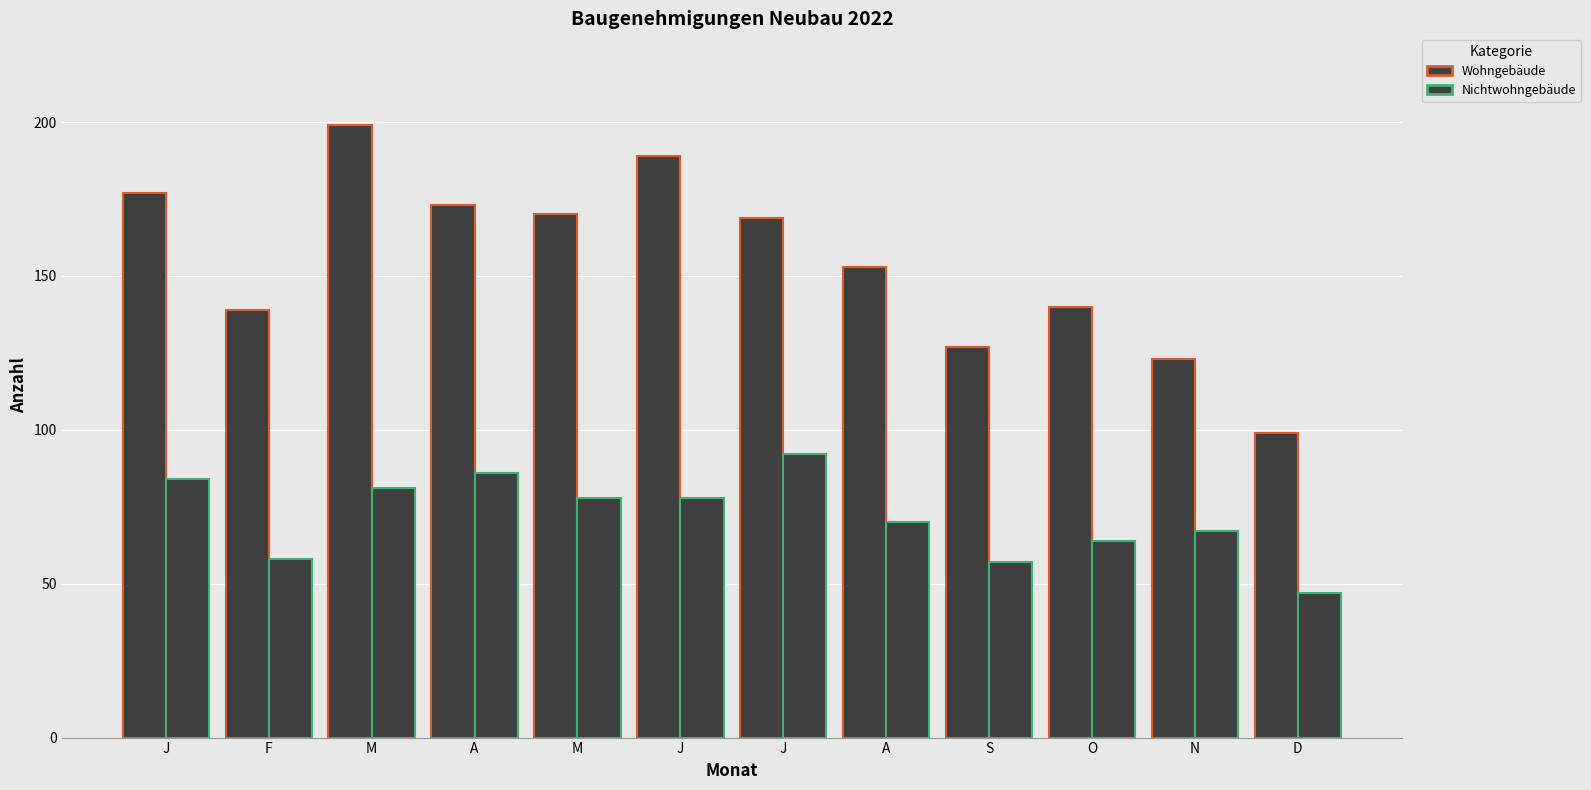

Reading left to right, what are all the values shown in this chart?

Wohngebäude: J=177	F=139	M=199	A=173	M=170	J=189	J=169	A=153	S=127	O=140	N=123	D=99
Nichtwohngebäude: J=84	F=58	M=81	A=86	M=78	J=78	J=92	A=70	S=57	O=64	N=67	D=47